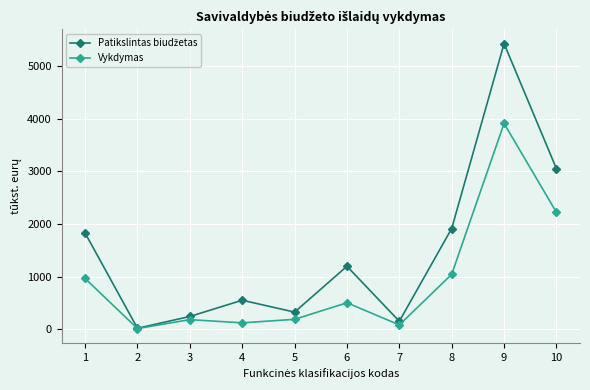

What is the maximum value shown in the chart?

5434.4